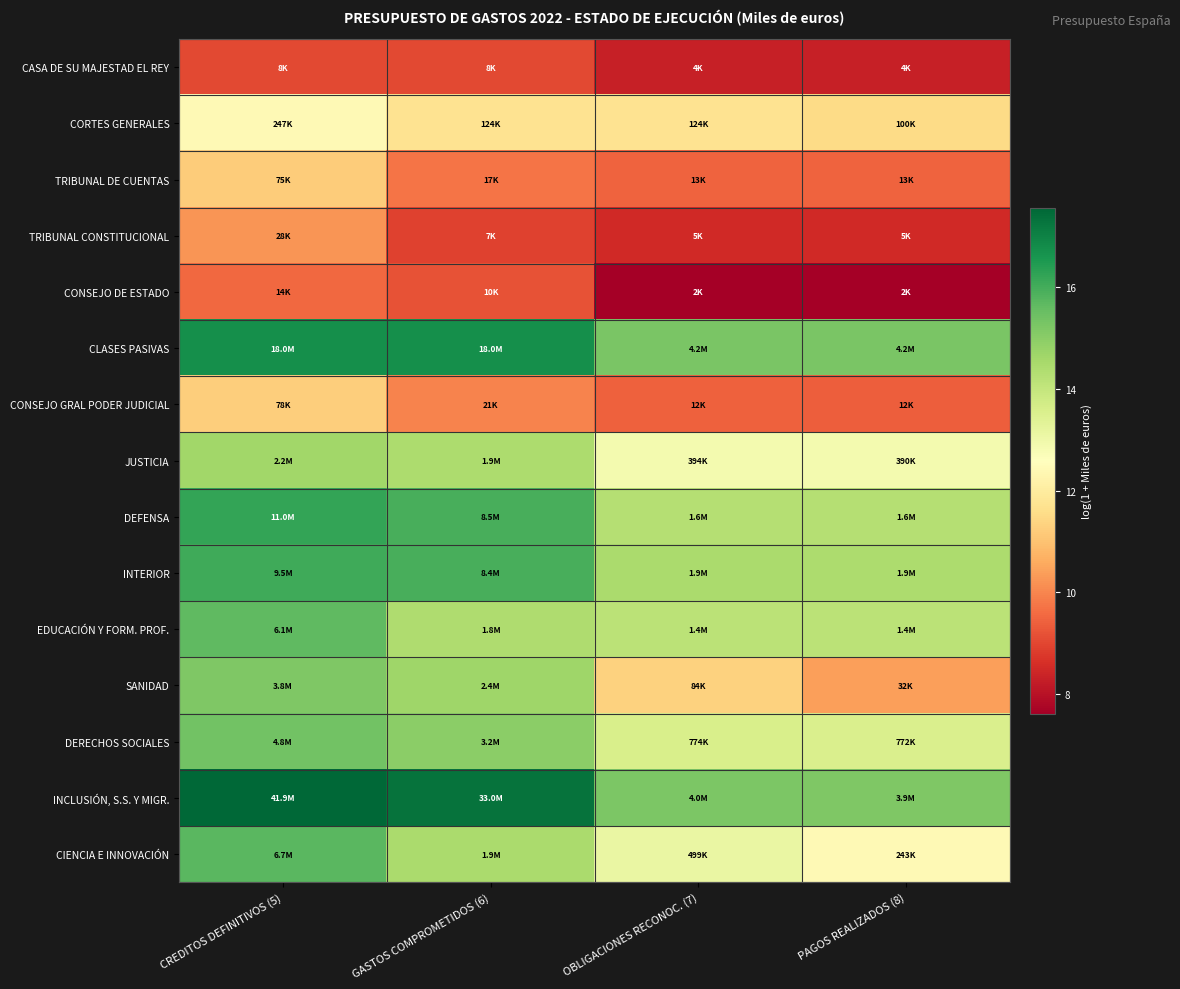

List the series in order of their peak value, lowest first.

CASA DE SU MAJESTAD EL REY, CONSEJO DE ESTADO, TRIBUNAL CONSTITUCIONAL, TRIBUNAL DE CUENTAS, CONSEJO GRAL PODER JUDICIAL, CORTES GENERALES, JUSTICIA, SANIDAD, DERECHOS SOCIALES, EDUCACIÓN Y FORM. PROF., CIENCIA E INNOVACIÓN, INTERIOR, DEFENSA, CLASES PASIVAS, INCLUSIÓN, S.S. Y MIGR.